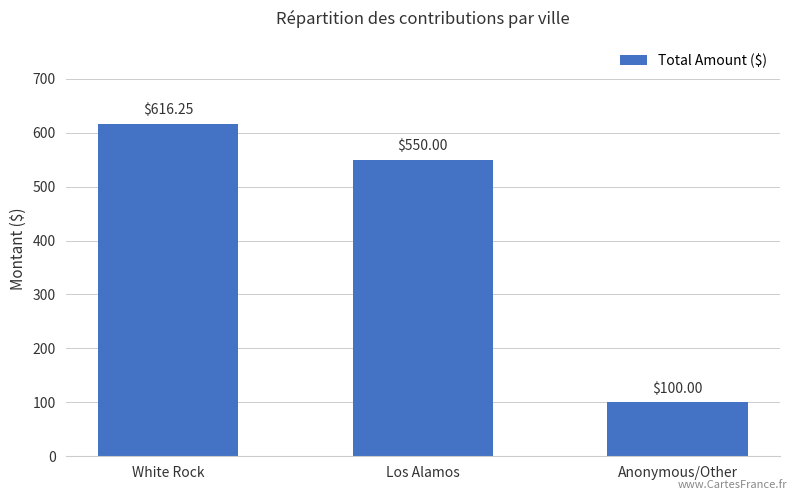

What is the average value?

422.1